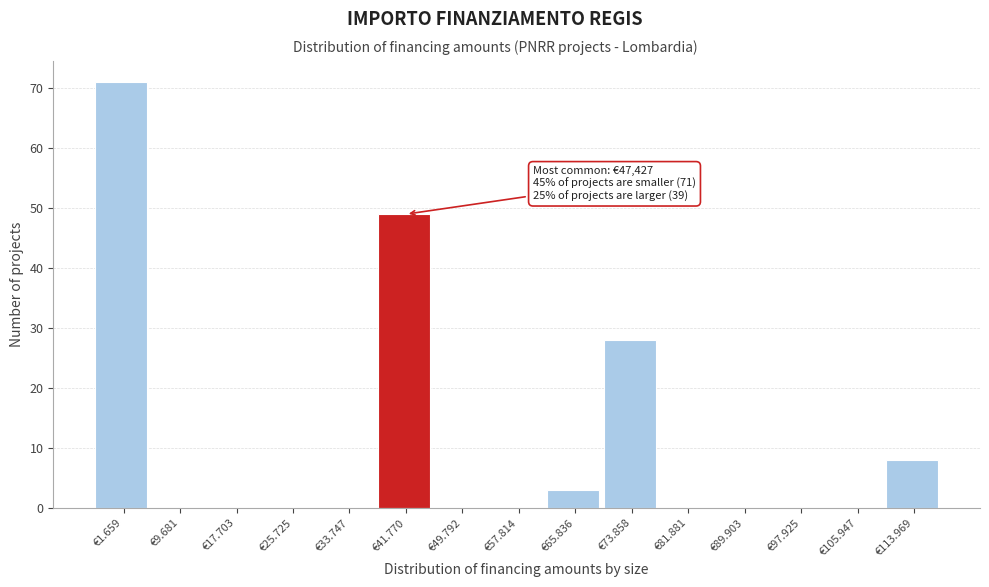

Reading left to right, transcribe all the data shown in this chart.

€1.659=71	€9.681=0	€17.703=0	€25.725=0	€33.747=0	€41.770=49	€49.792=0	€57.814=0	€65.836=3	€73.858=28	€81.881=0	€89.903=0	€97.925=0	€105.947=0	€113.969=8